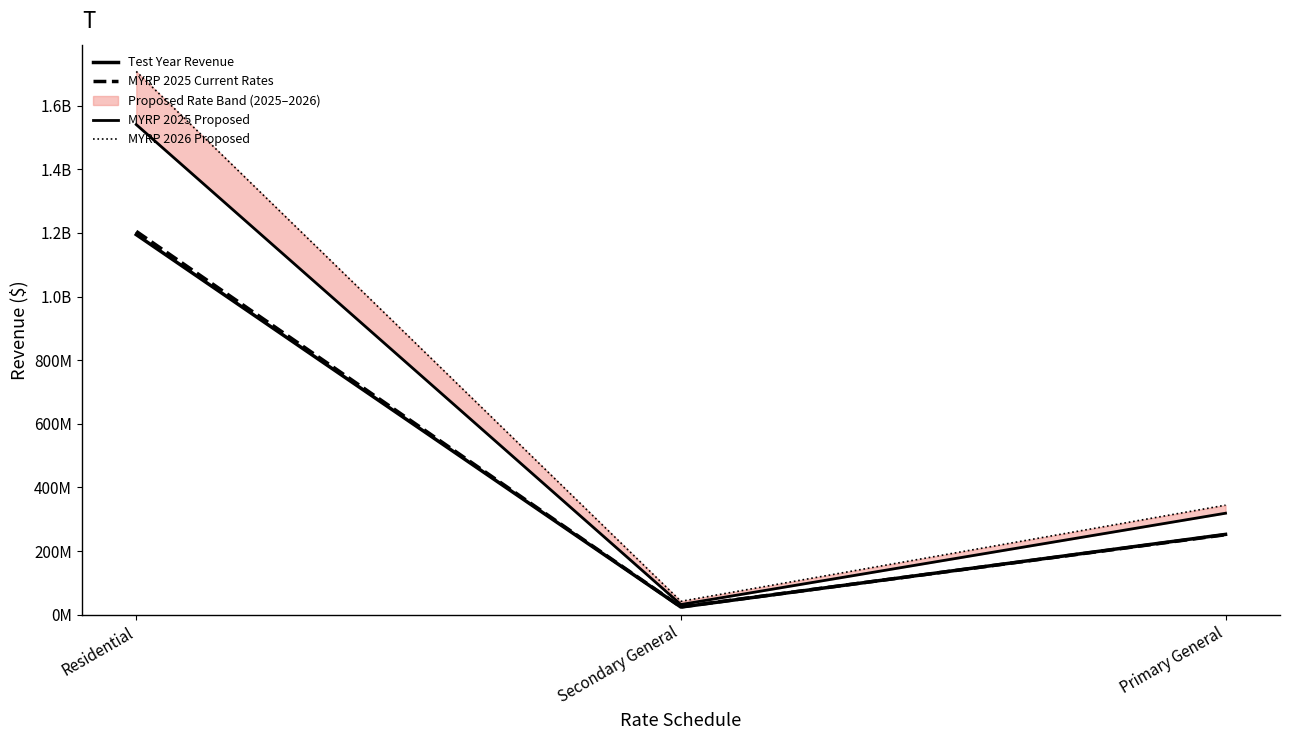

At how many categories does at least one series exceed 1206654206?

1